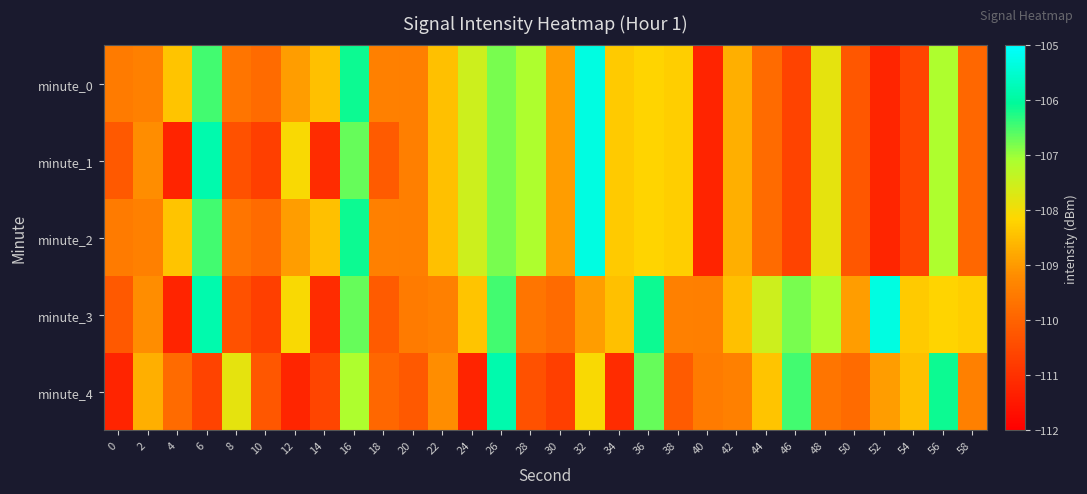

What is the greatest value displayed?

-105.3